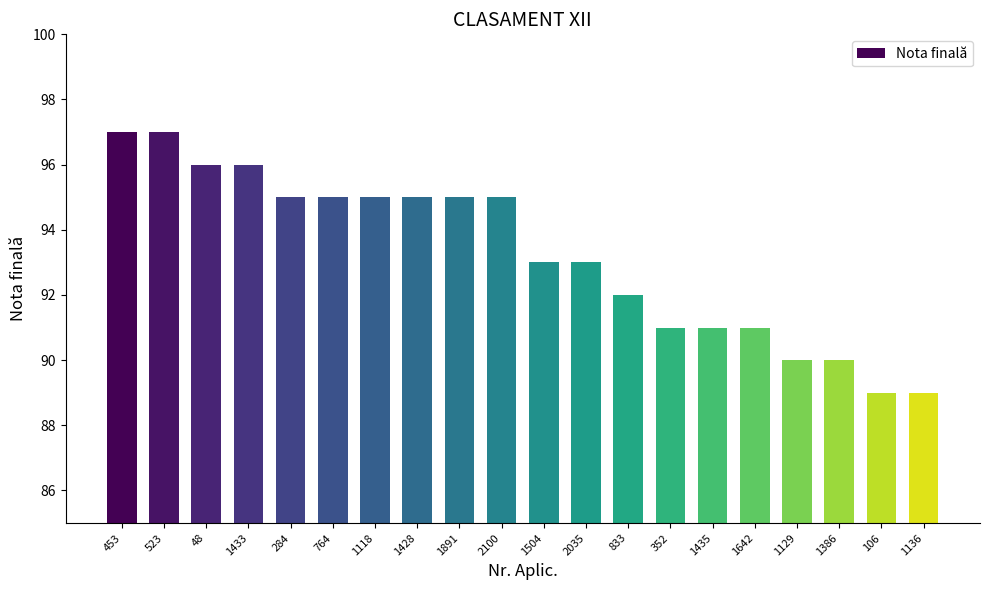

Reading left to right, extract all data points from this chart.

97	97	96	96	95	95	95	95	95	95	93	93	92	91	91	91	90	90	89	89